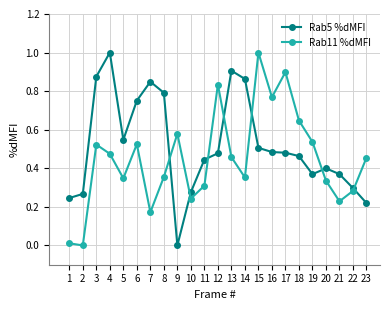

Rank the series by their average value, from lowest to highest.

Rab11 %dMFI, Rab5 %dMFI